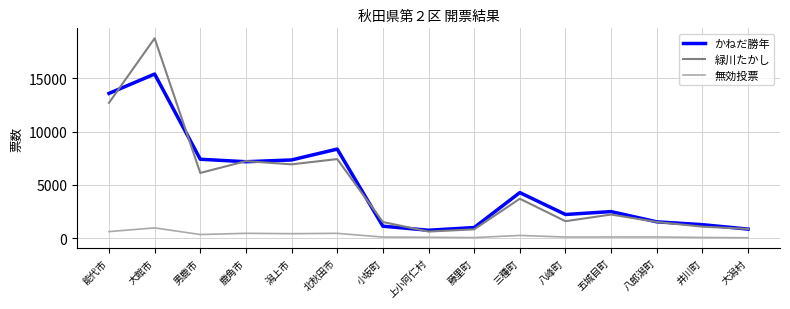

What is the total value across all series at 北秋田市?

16245